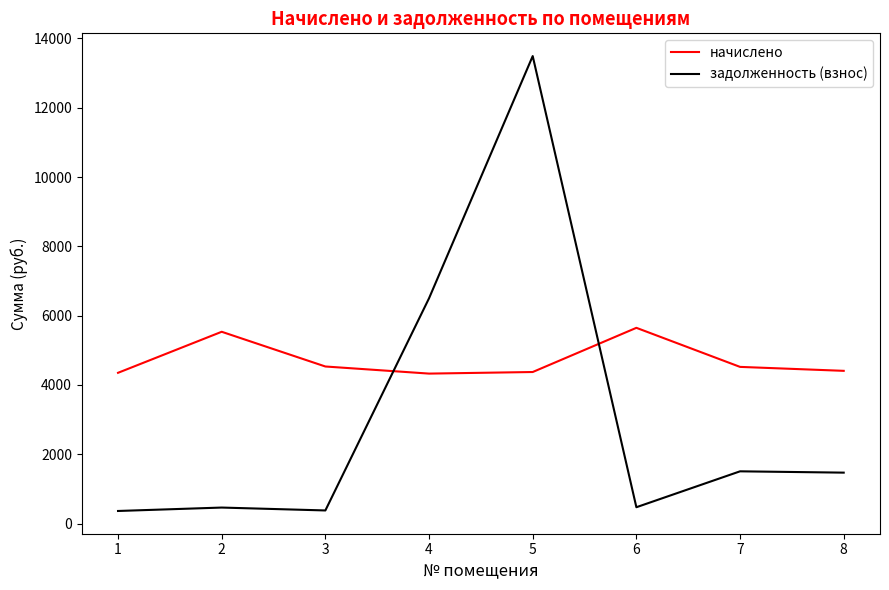

The value of начислено at 3 is 4532.4. True or false?

True